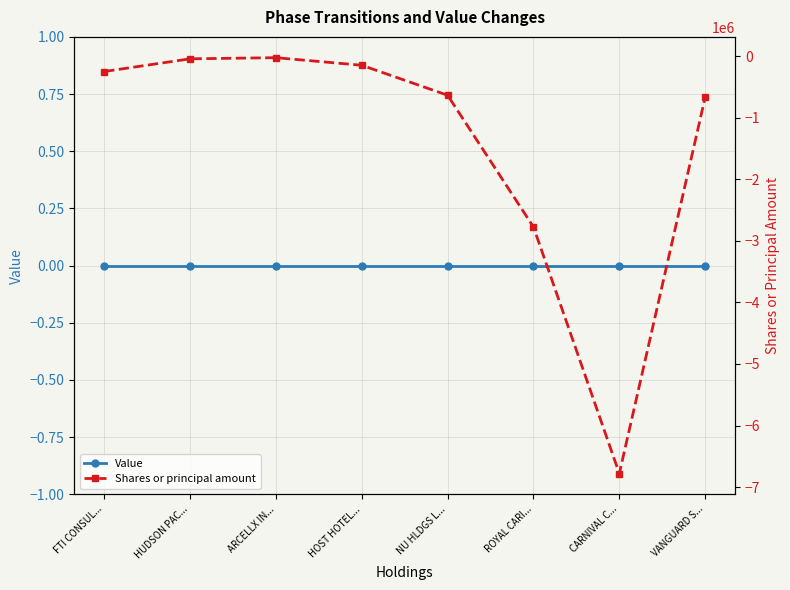

Where does the Shares or principal amount series first go above -250000?

HUDSON PAC...